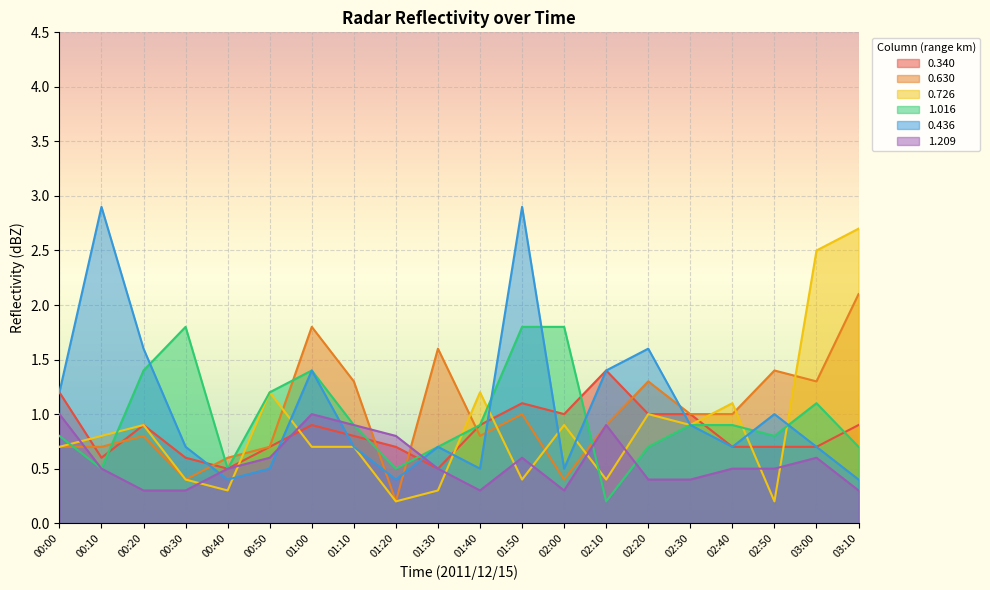

Rank the series by their maximum value, from lowest to highest.

1.209, 0.340, 1.016, 0.630, 0.726, 0.436